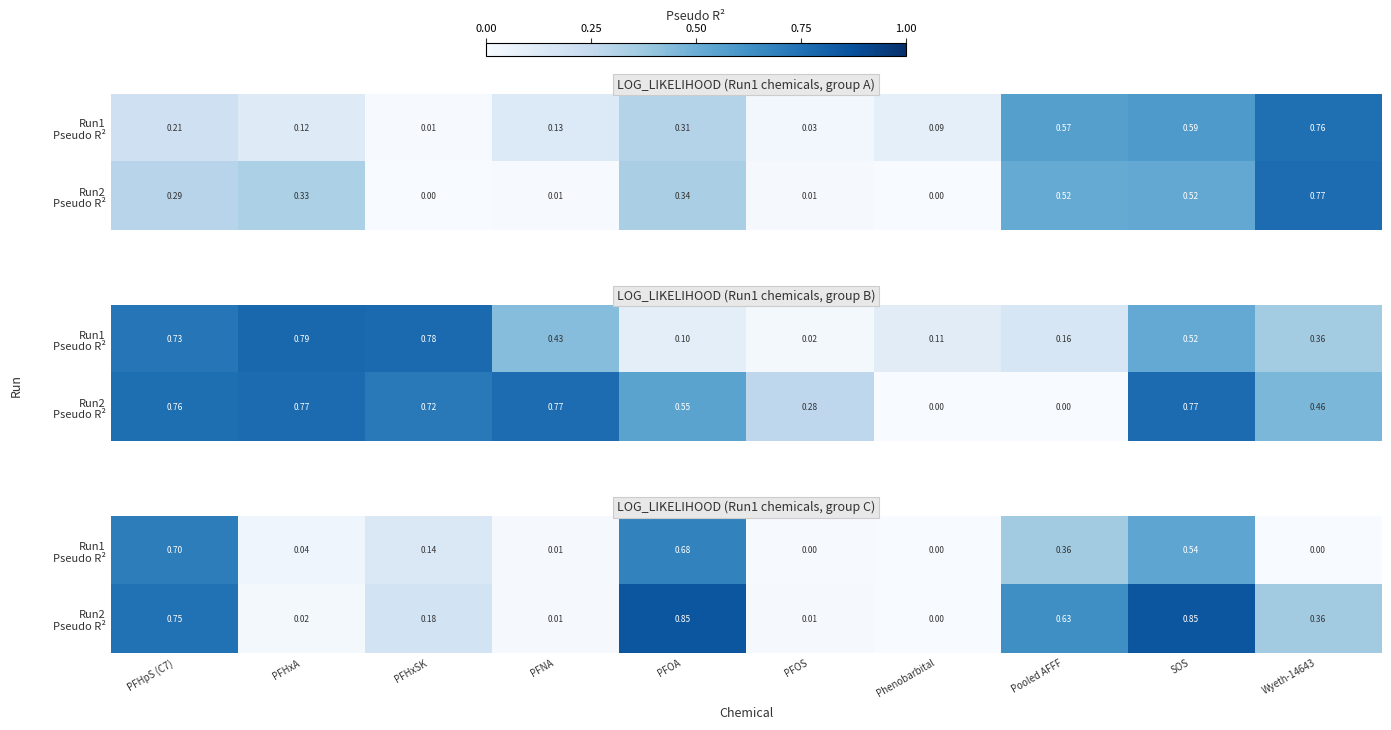

Which category has the highest value across all series?

SOS